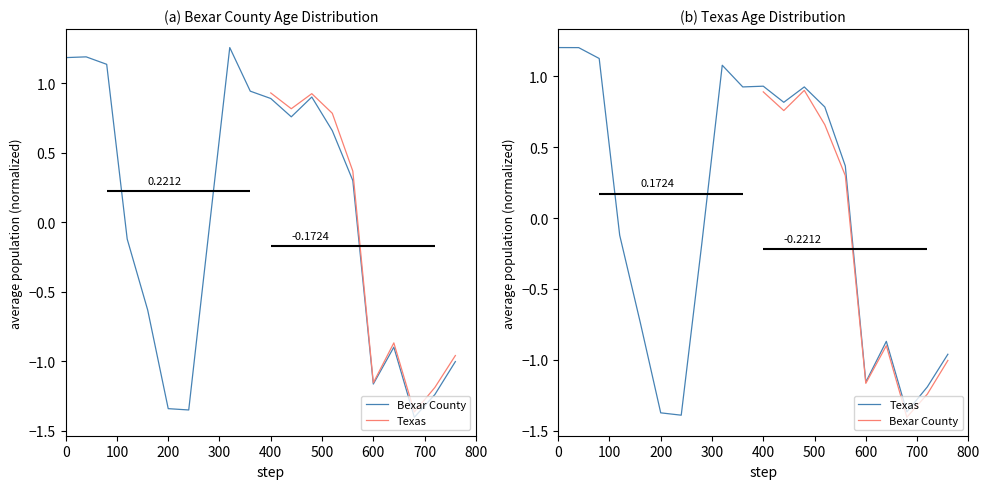

Count the number of categories in the chart.

20